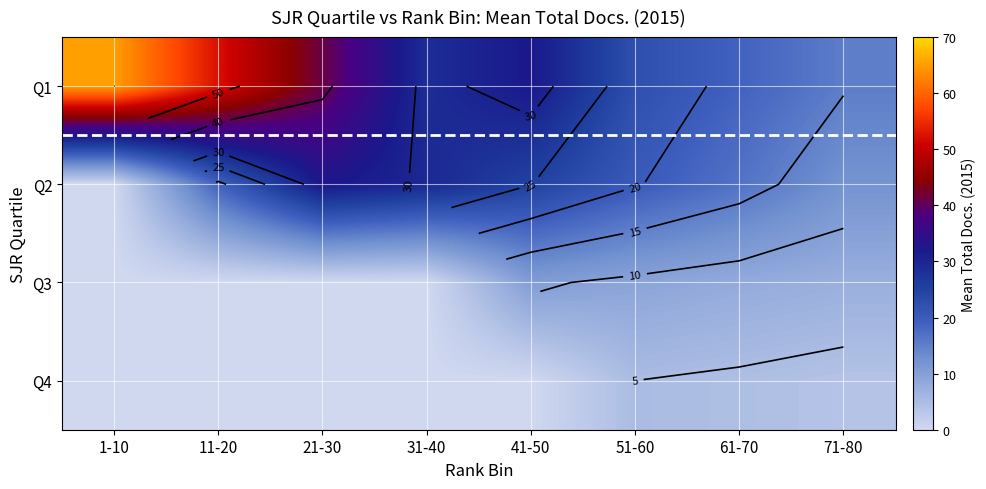

How many data points in Q1 are above 32?

4